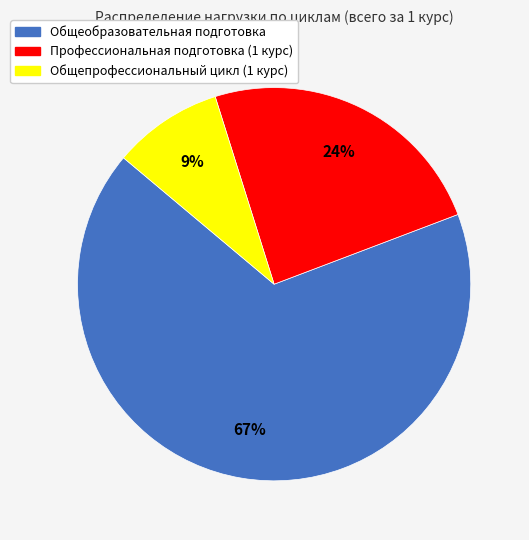

Which category accounts for the majority?

Общеобразовательная подготовка